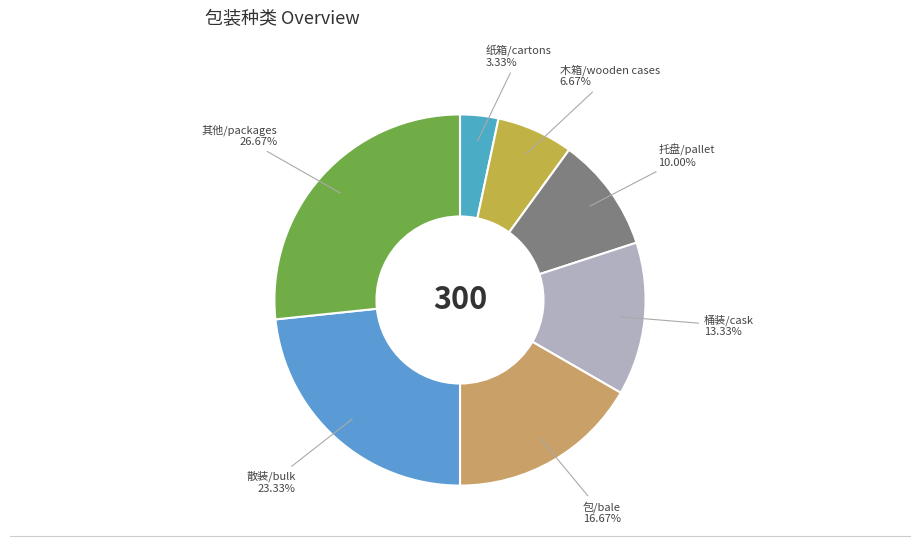

To the nearest percent, what portion does 散装/bulk represent?

23%